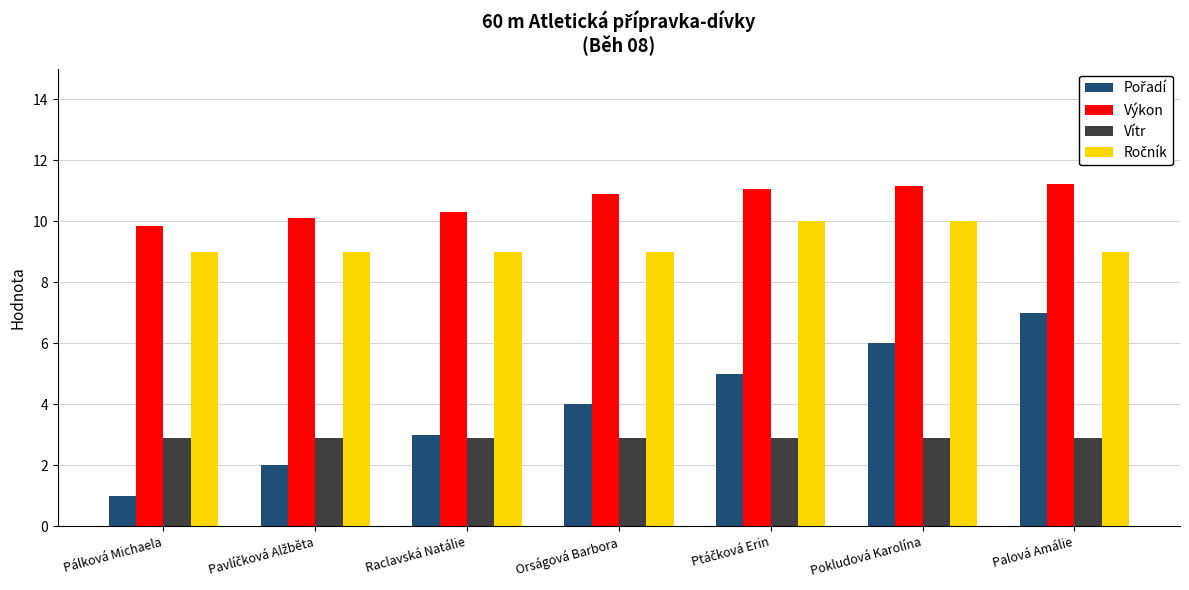

What is the sum of all Vítr values?

20.3